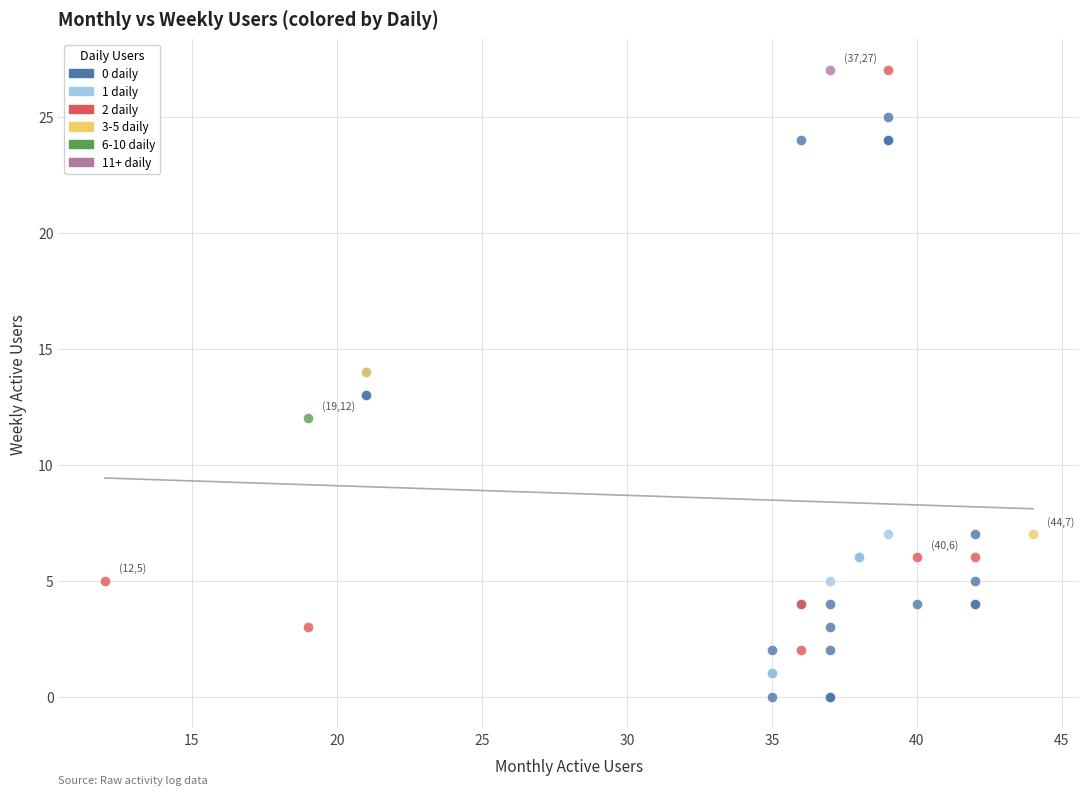

Which series contains the lowest Y value?

0 daily